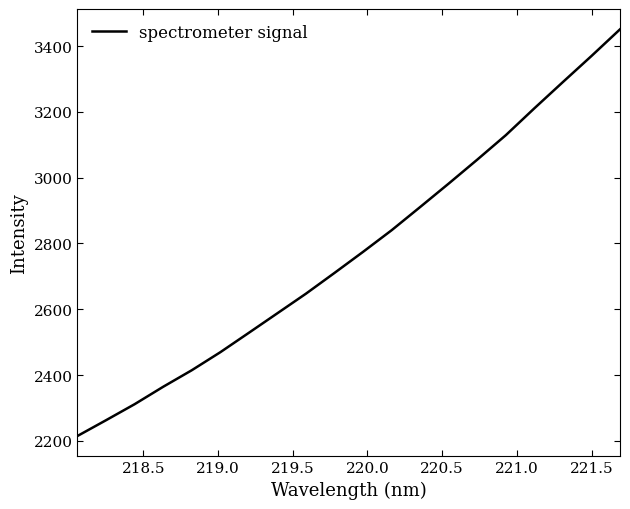

What is the greatest value displayed?

3450.7